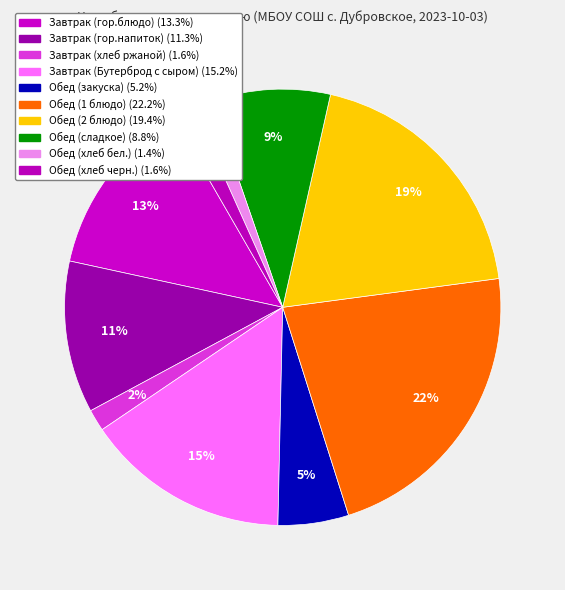

To the nearest percent, what percentage of the pie is Обед (закуска)?

5%